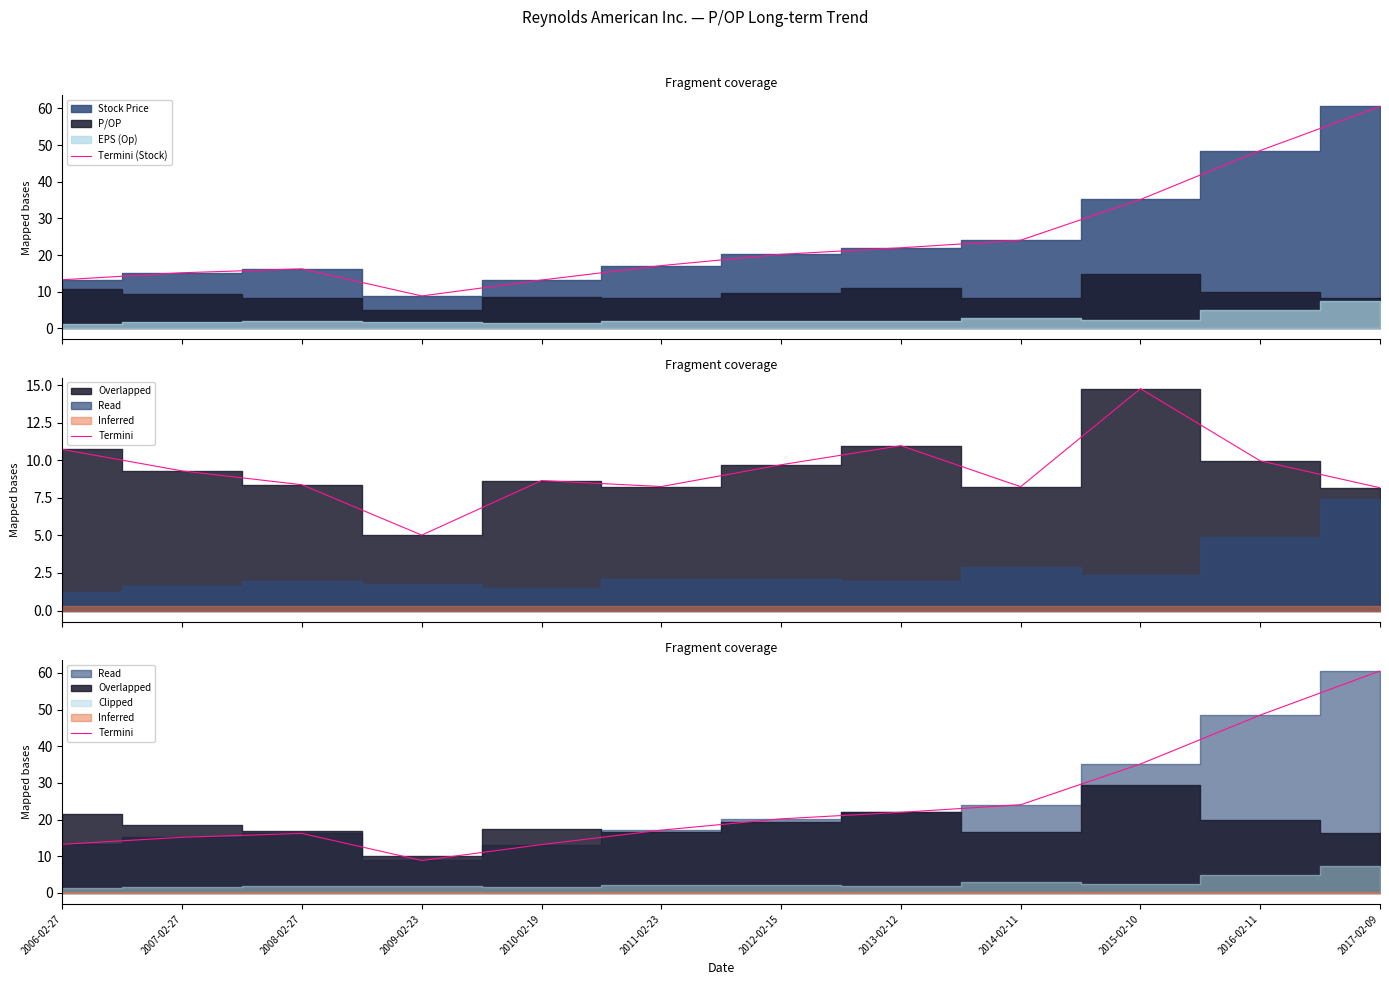

Reading right to left, extract all data points from this chart.

Termini (Stock): 2017-02-09=60.5	2016-02-11=48.5	2015-02-10=35.1	2014-02-11=24.0	2013-02-12=22.0	2012-02-15=20.2	2011-02-23=17.1	2010-02-19=13.2	2009-02-23=8.8	2008-02-27=16.2	2007-02-27=15.2	2006-02-27=13.2
Termini: 2017-02-09=60.5	2016-02-11=48.5	2015-02-10=35.1	2014-02-11=24.0	2013-02-12=22.0	2012-02-15=20.2	2011-02-23=17.1	2010-02-19=13.2	2009-02-23=8.8	2008-02-27=16.2	2007-02-27=15.2	2006-02-27=13.2